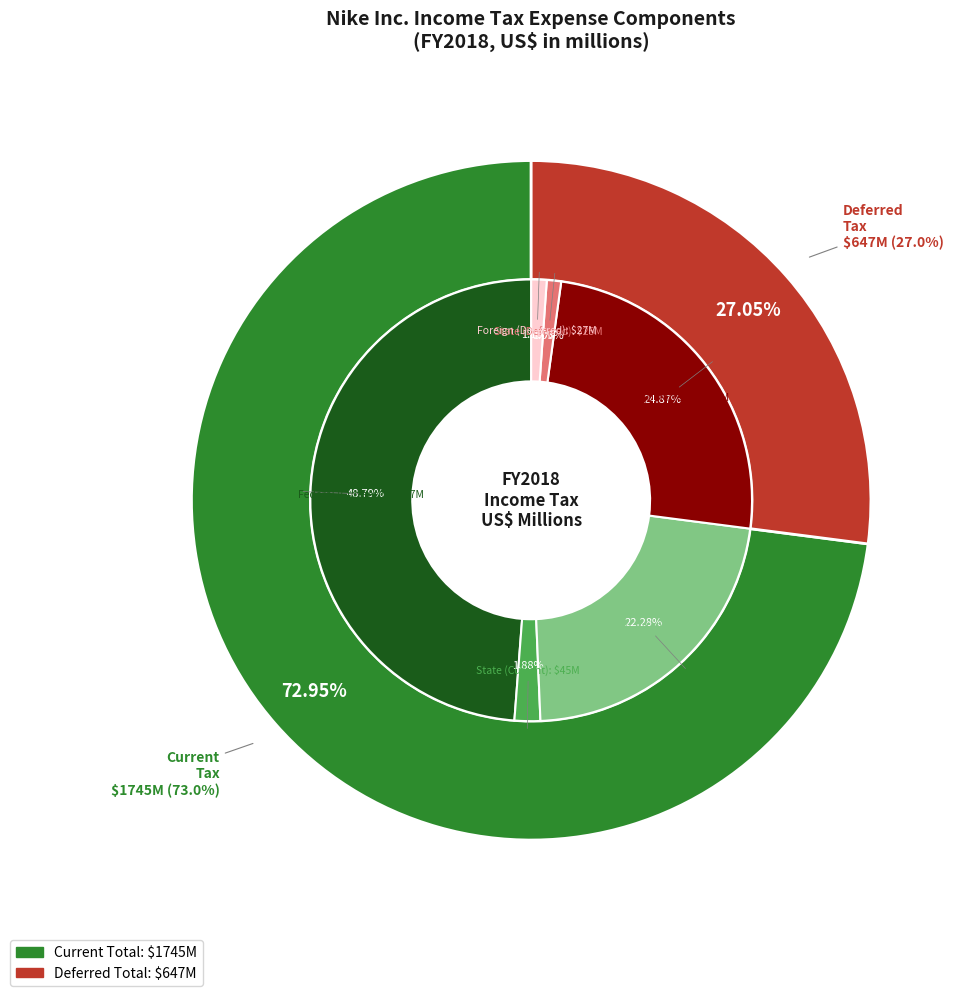

Do Foreign (Deferred) and Federal (Deferred) together represent more than half of the pie?

No